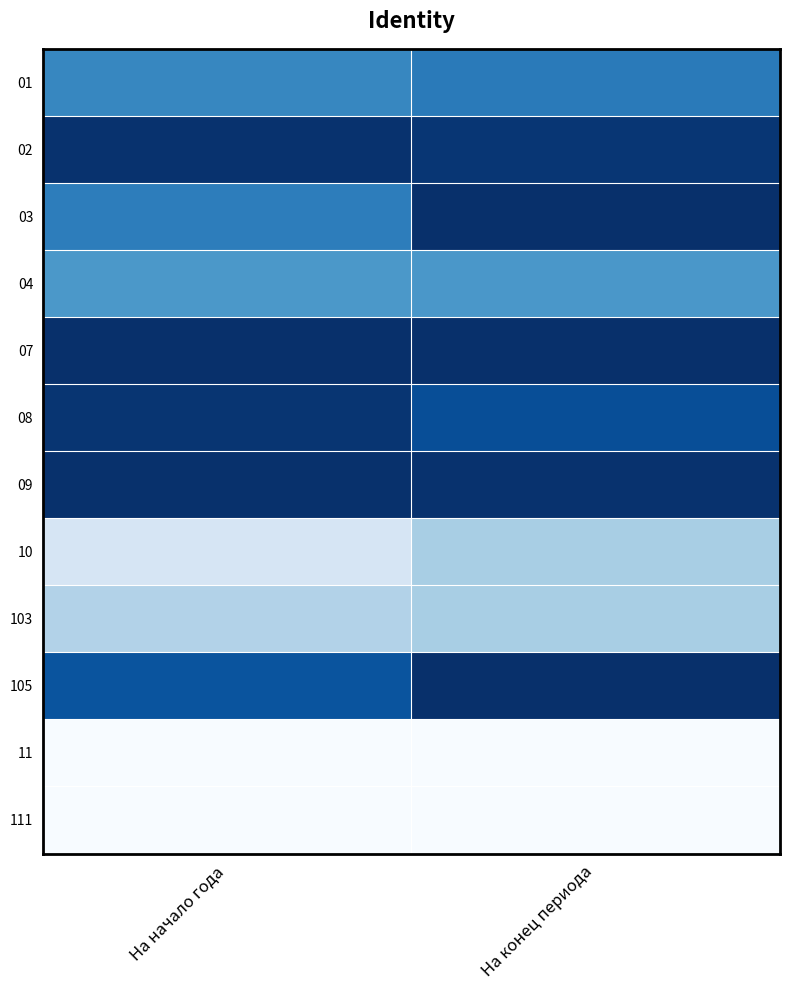

At which category is the sum across all series the highest?

На начало года